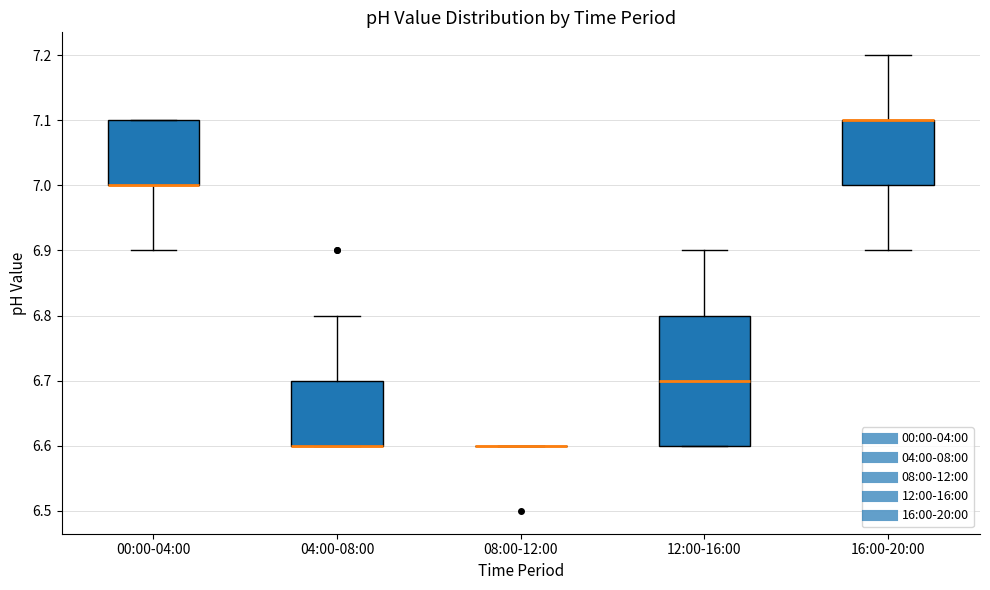

Where is the upper edge of the box for 12:00-16:00 on the y-axis? The values are not printed on the chart, so give them approximately, as read against the axis.

6.8